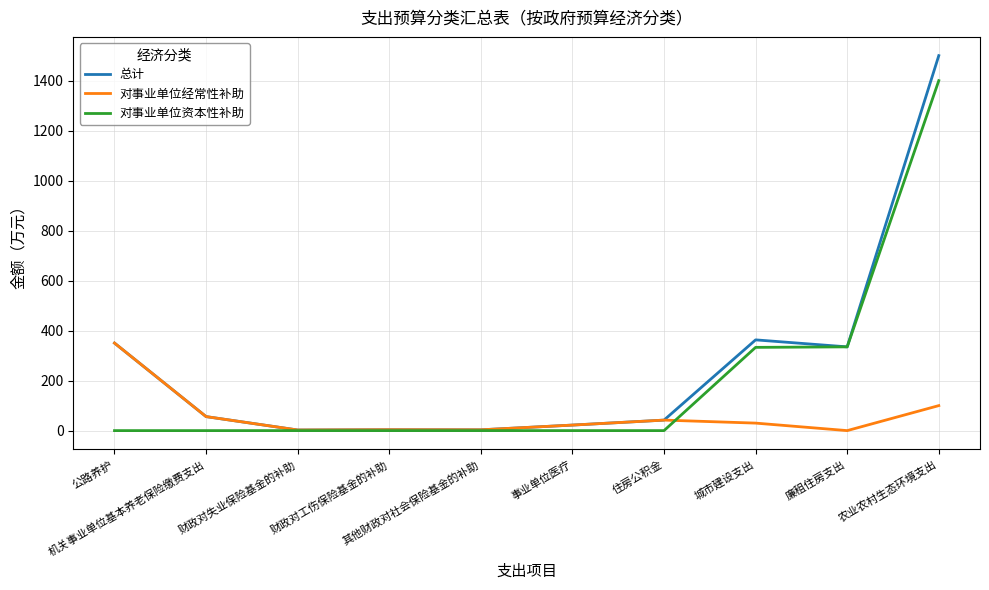

How many lines are shown in the chart?

3